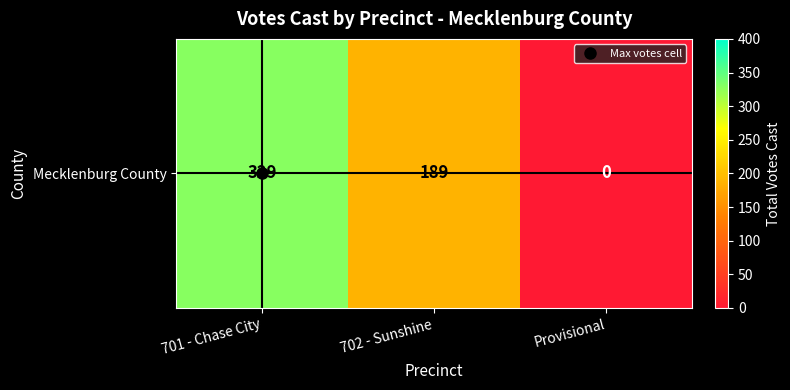

What is the sum of all values?

518